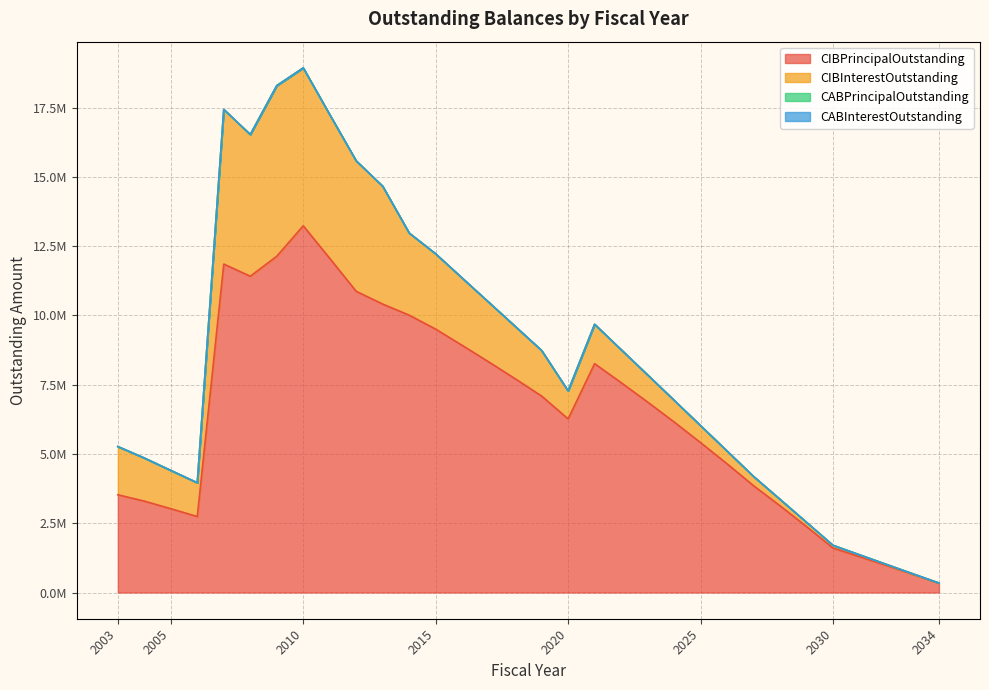

True or false: CIBPrincipalOutstanding has a value of 9505000.0 at 2015.

True